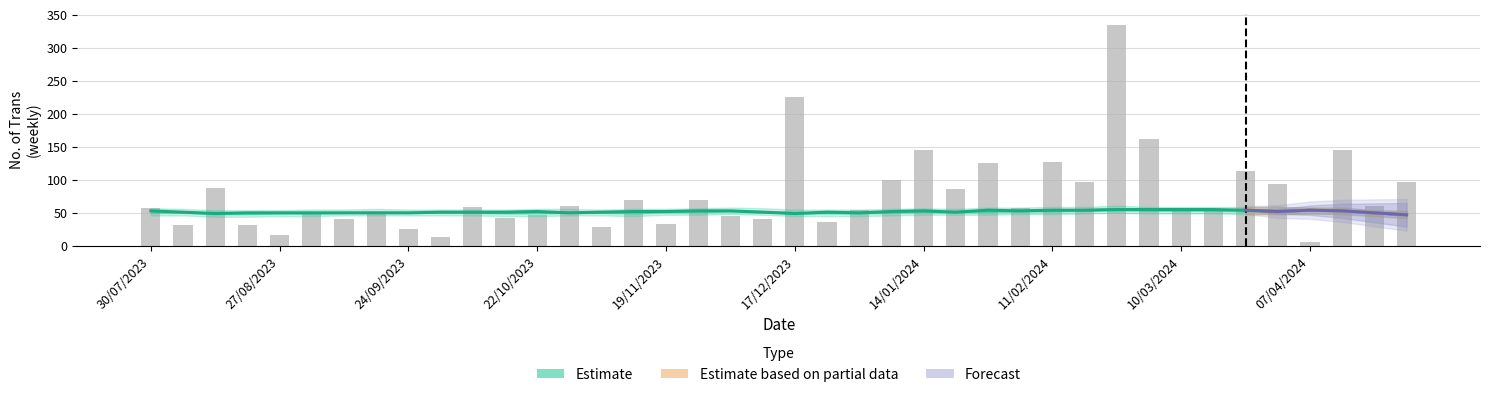

True or false: the data shows 42 at 39.

False